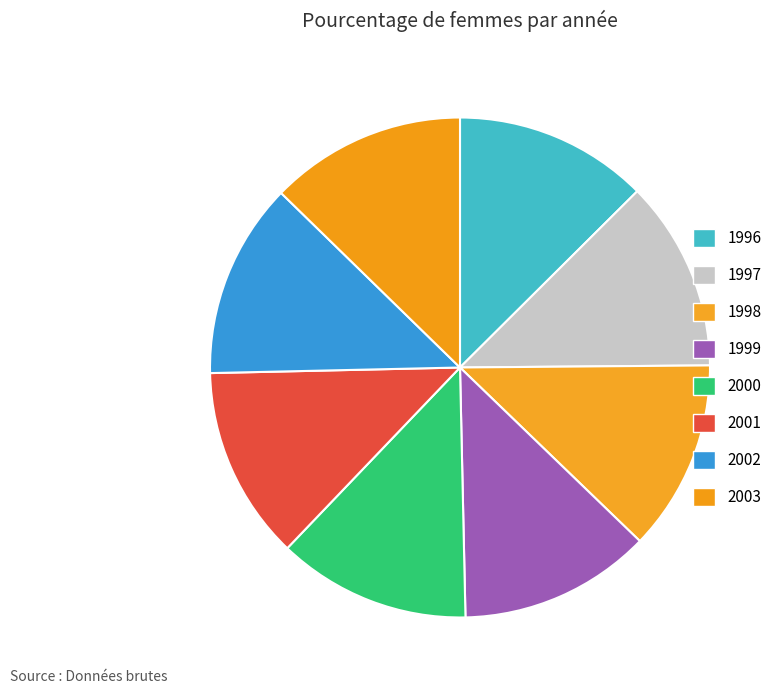

Which category has the biggest portion of the pie?

2003